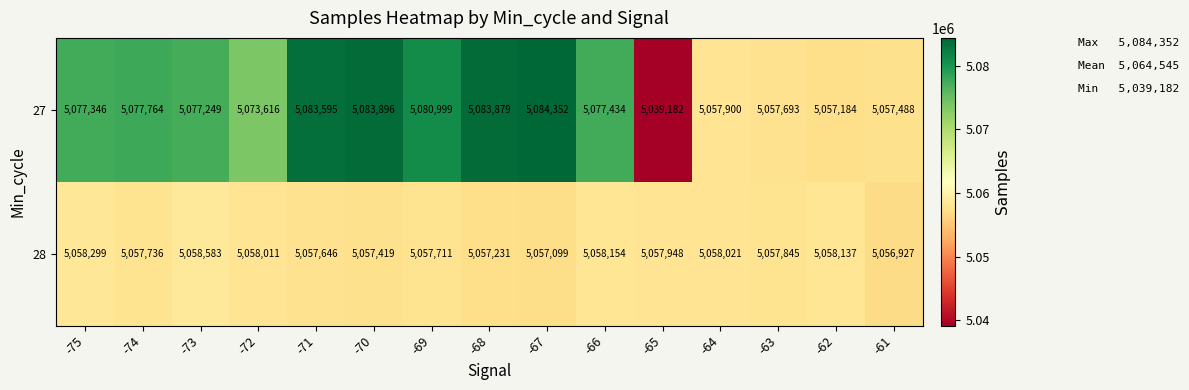

At which category is the sum across all series the highest?

-67